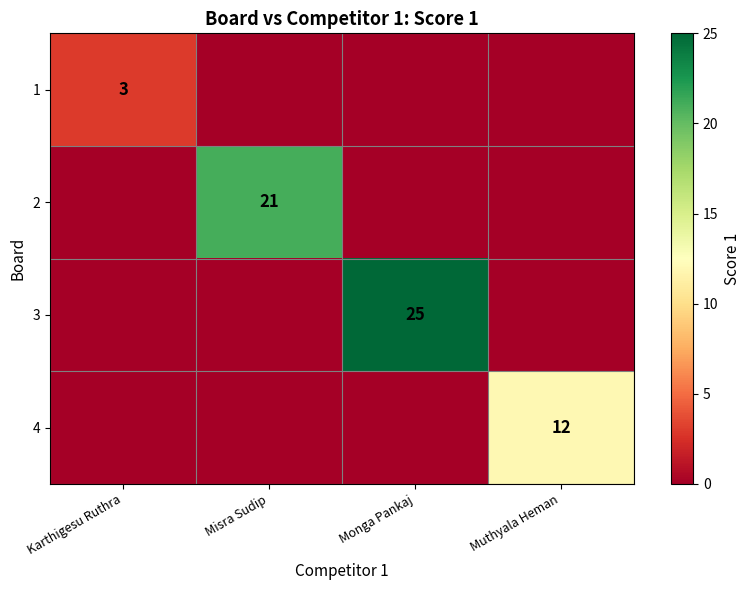

At how many categories does at least one series exceed 22?

1